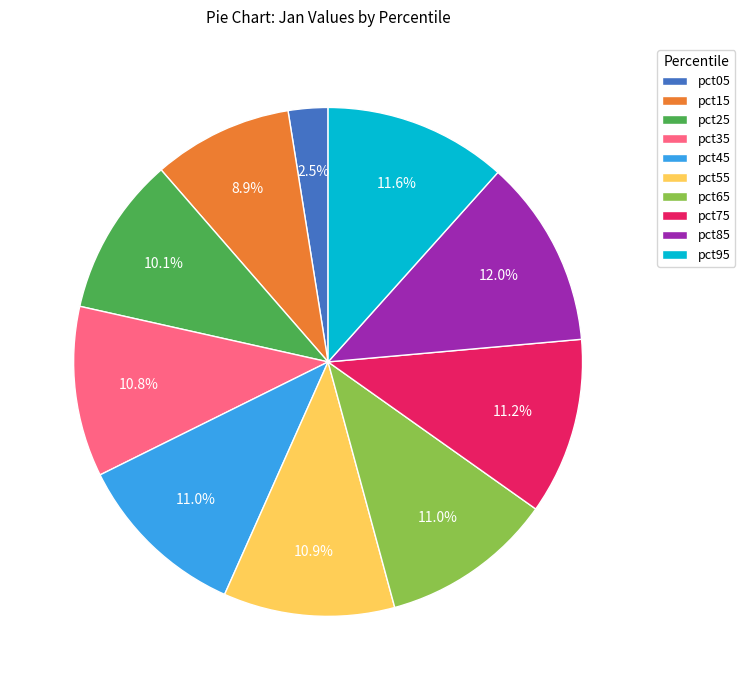

True or false: pct45 accounts for 23% of the total.

False